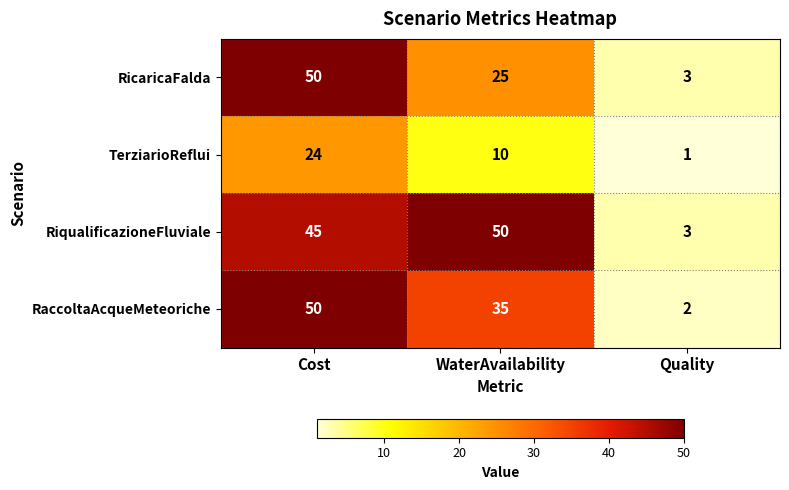

What is the greatest value displayed?

50